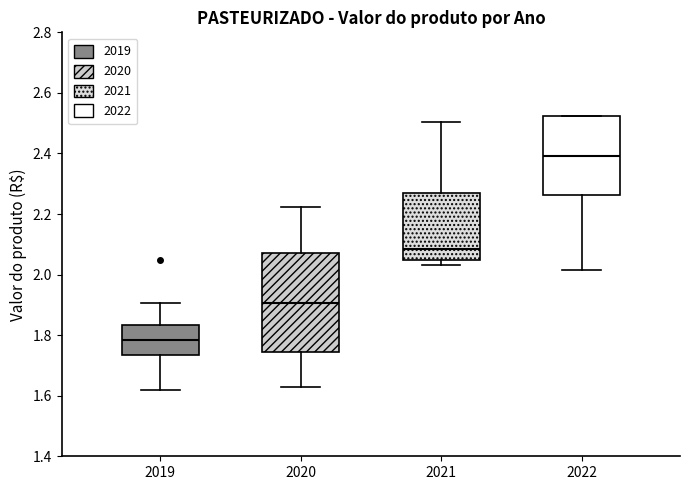

Reading left to right, transcribe this box plot: for each box, give where its median line is, the range the box spans, and where its two whiskers end, as read against the y-axis. The values are not printed on the chart, so give them approximately, as read against the axis.

2019: median 1.78, box 1.74 to 1.84, whiskers 1.62 to 1.90
2020: median 1.90, box 1.74 to 2.08, whiskers 1.62 to 2.22
2021: median 2.08, box 2.04 to 2.26, whiskers 2.04 (just below the box's lower edge) to 2.50
2022: median 2.40, box 2.26 to 2.52, whiskers 2.02 to 2.52